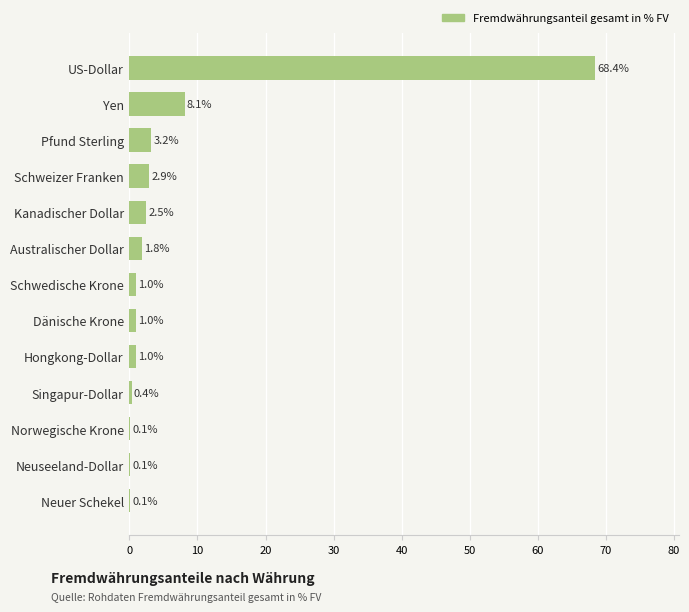

What is the maximum value shown in the chart?

68.4